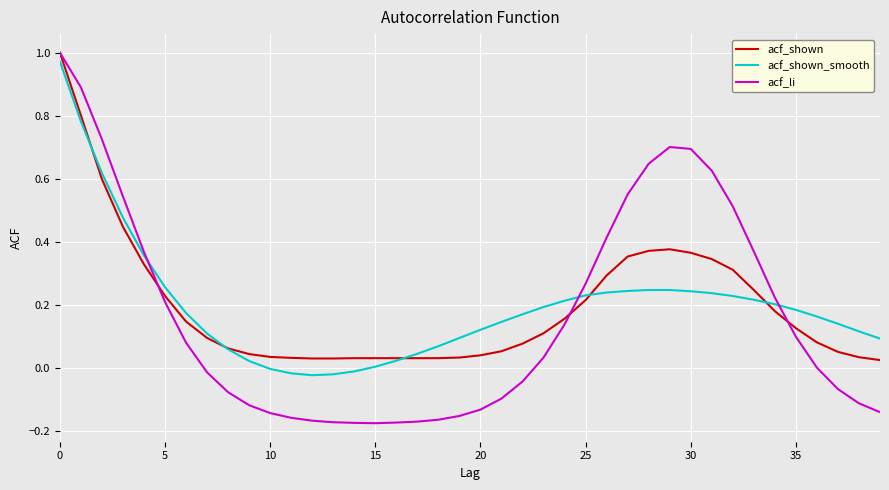

Which series has the widest spread of values?

acf_li